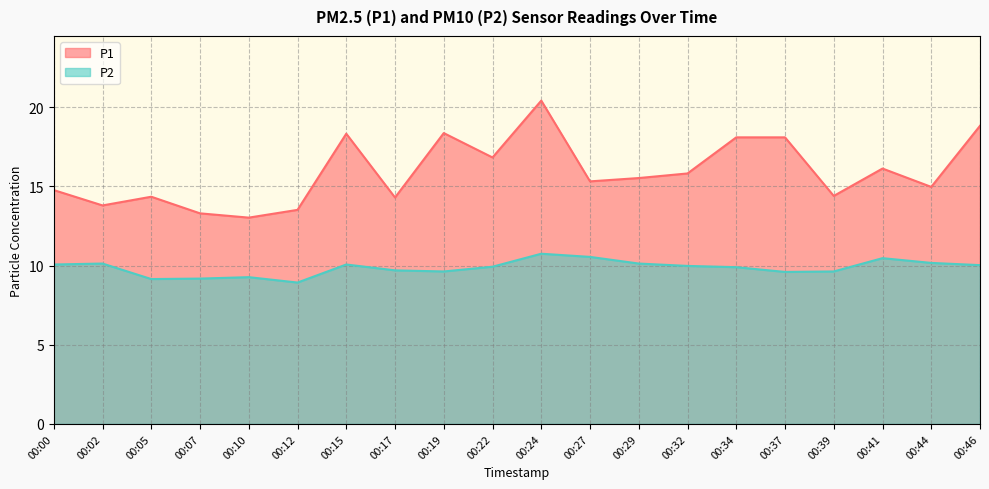

Reading left to right, extract all data points from this chart.

P1: 00:00=14.8	00:02=13.8	00:05=14.3	00:07=13.3	00:10=13.0	00:12=13.5	00:15=18.3	00:17=14.3	00:19=18.4	00:22=16.8	00:24=20.4	00:27=15.3	00:29=15.5	00:32=15.8	00:34=18.1	00:37=18.1	00:39=14.4	00:41=16.1	00:44=15.0	00:46=18.8
P2: 00:00=10.1	00:02=10.1	00:05=9.2	00:07=9.2	00:10=9.3	00:12=8.9	00:15=10.1	00:17=9.7	00:19=9.6	00:22=9.9	00:24=10.8	00:27=10.6	00:29=10.1	00:32=10.0	00:34=9.9	00:37=9.6	00:39=9.6	00:41=10.5	00:44=10.2	00:46=10.0